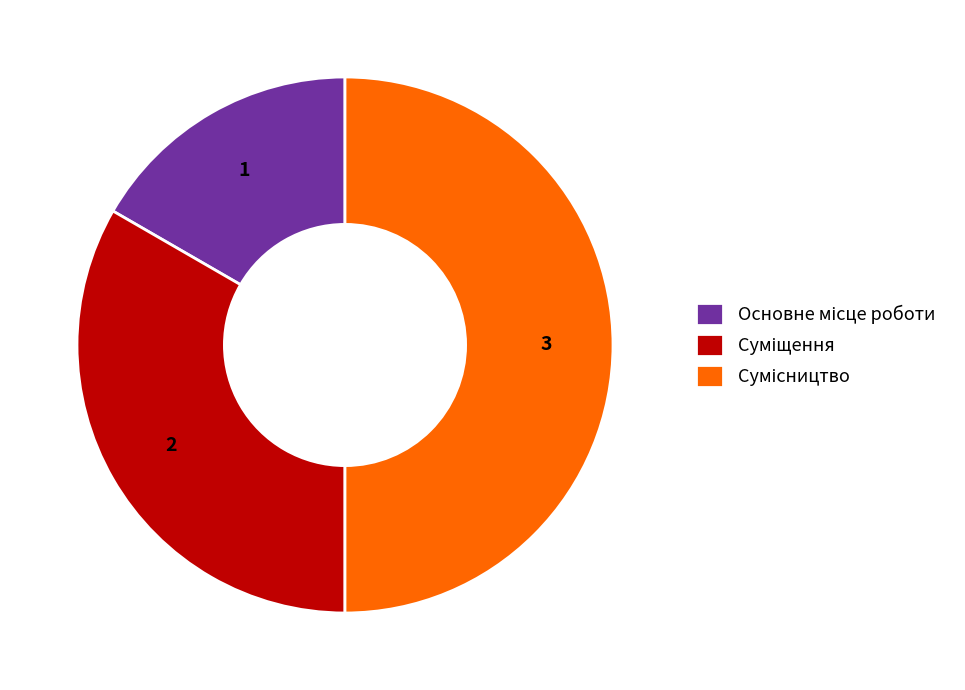

Which category has the smallest portion of the pie?

Основне місце роботи